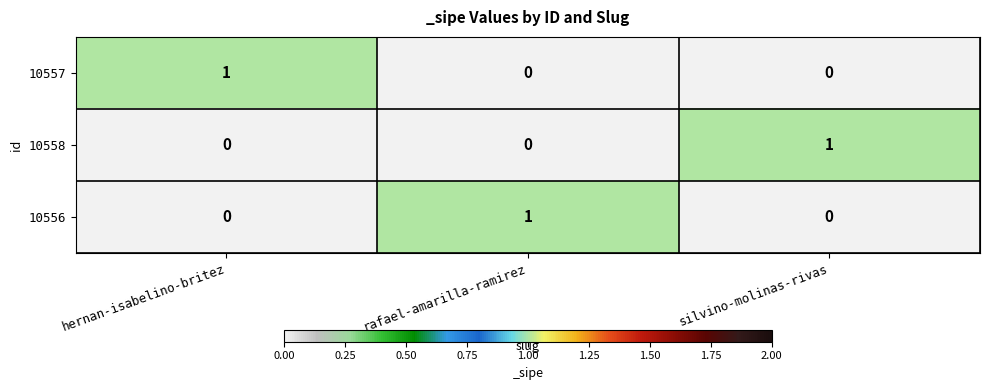

True or false: 10558 has a value of 0 at rafael-amarilla-ramirez.

True